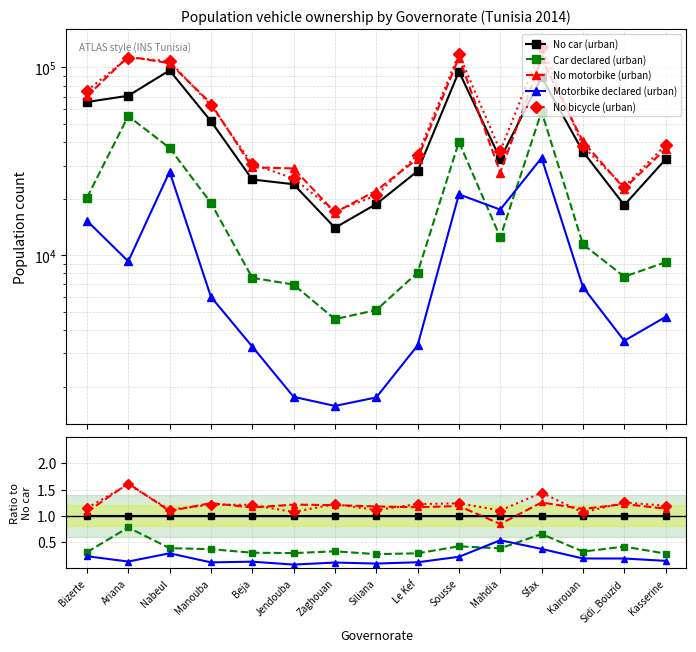

True or false: No bicycle (urban) has a value of 1.2 at Sousse.

True